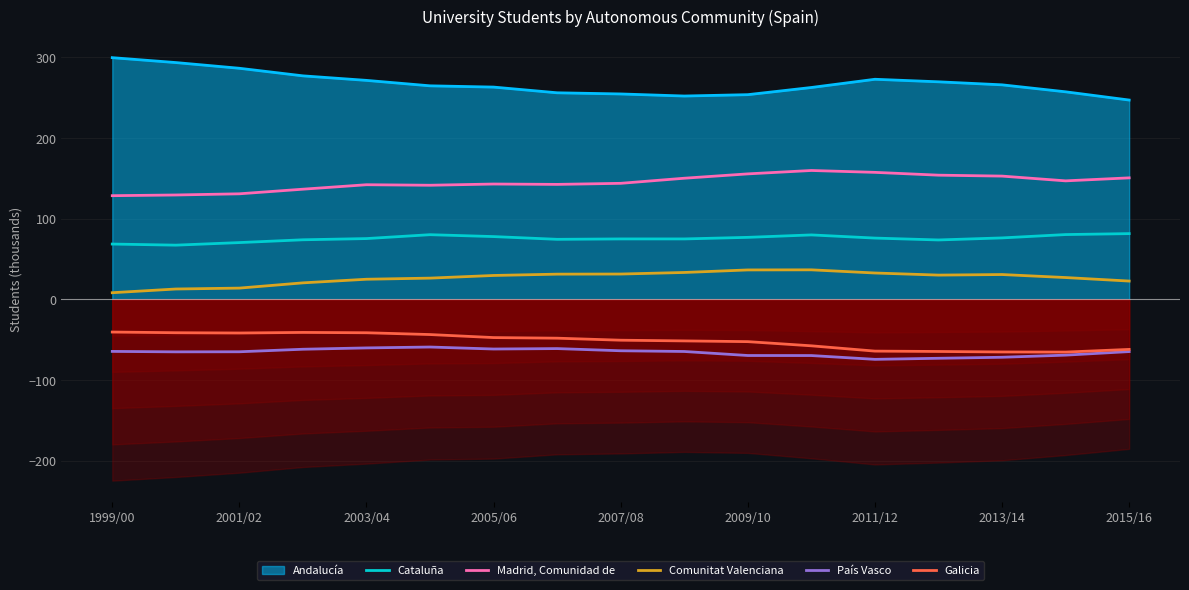

Count the number of categories in the chart.

17